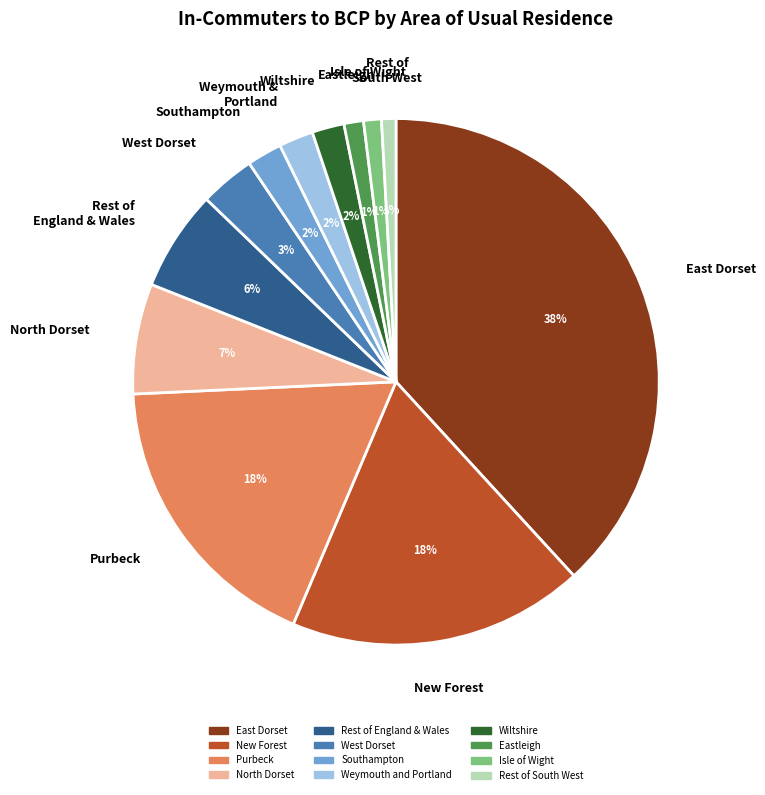

Is there any slice that represents more than half of the pie?

No